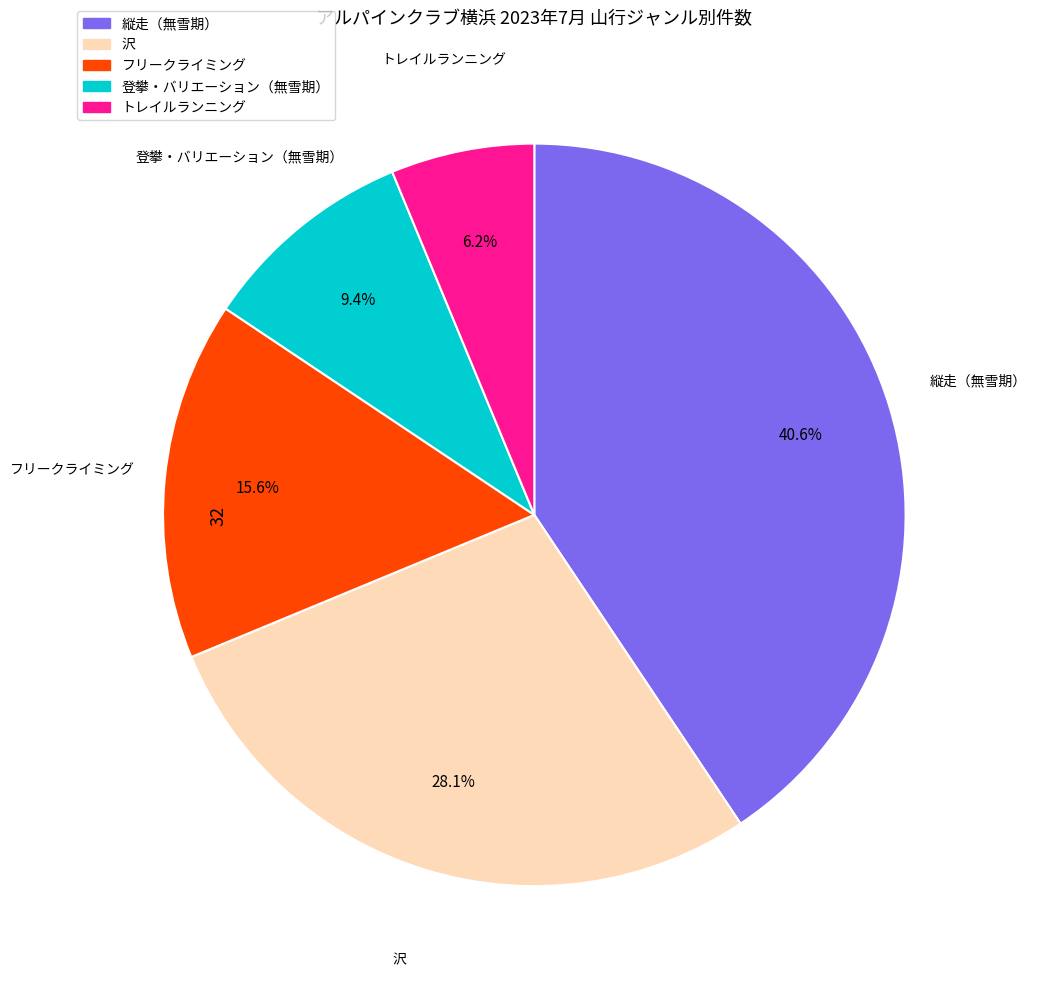

The 沢 slice represents 28% of the pie. True or false?

True